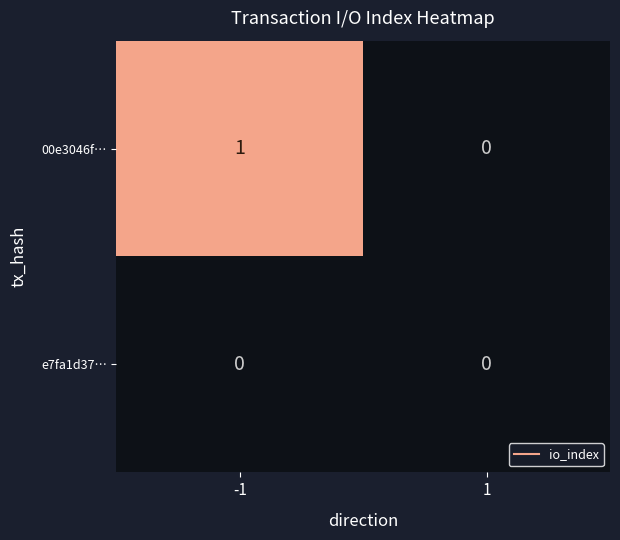

Is the value of e7fa1d37… at 1 greater than the value of 00e3046f… at -1?

No